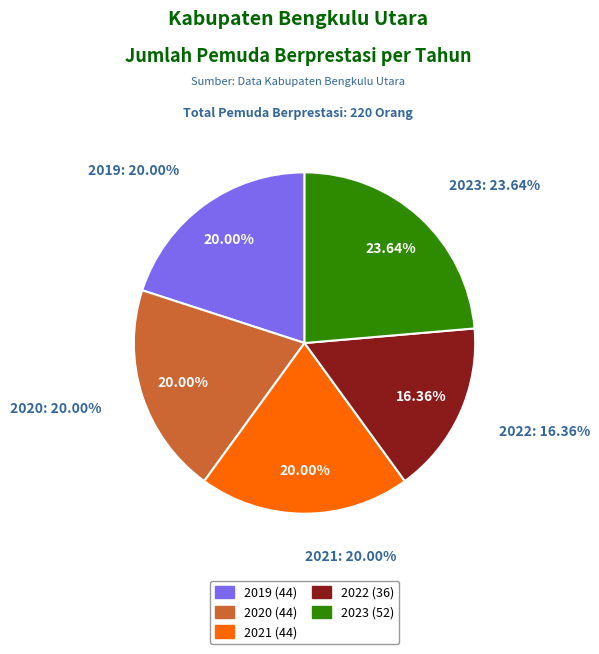

Approximately how many times larger is the value at 2020 compared to 2019?

1.0